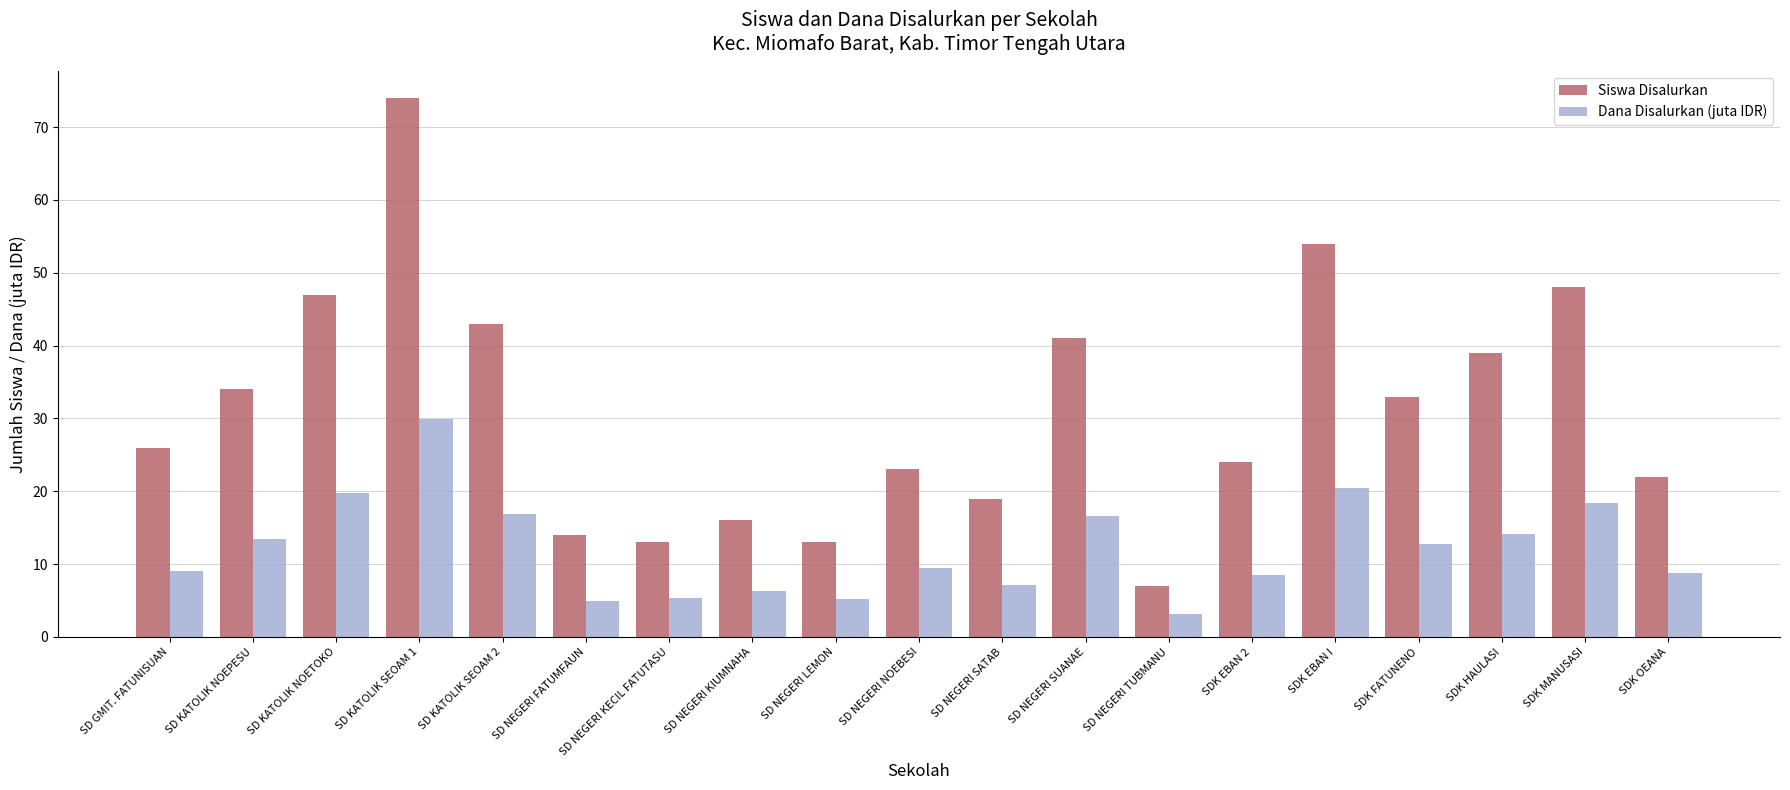

Which series has the widest spread of values?

Siswa Disalurkan